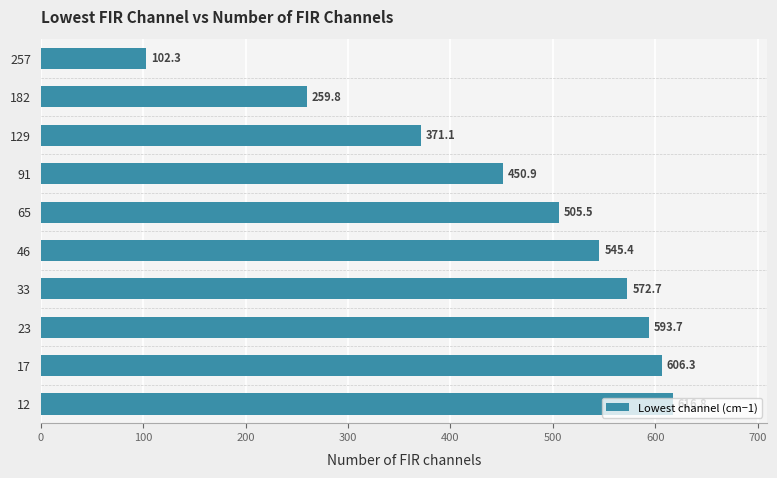

At which category does the chart reach its minimum across all series?

257